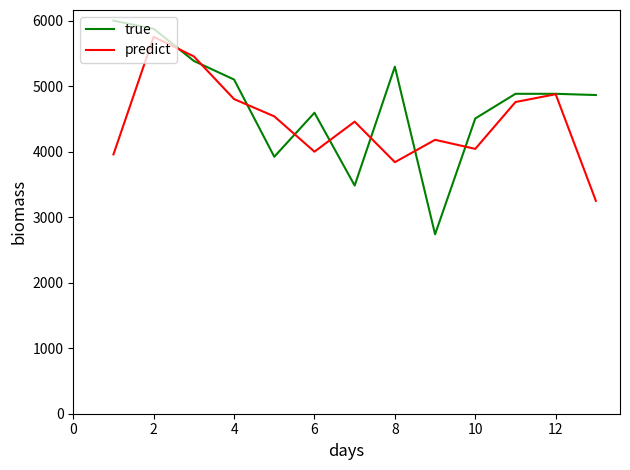

Which series has the largest total across all categories?

true